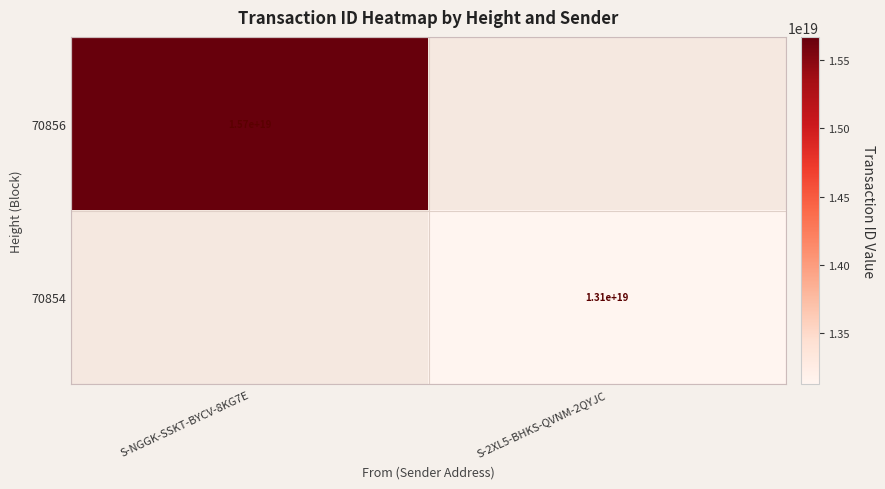

The value of 70856 at S-NGGK-SSKT-BYCV-8KG7E is 22930685715170045952. True or false?

False